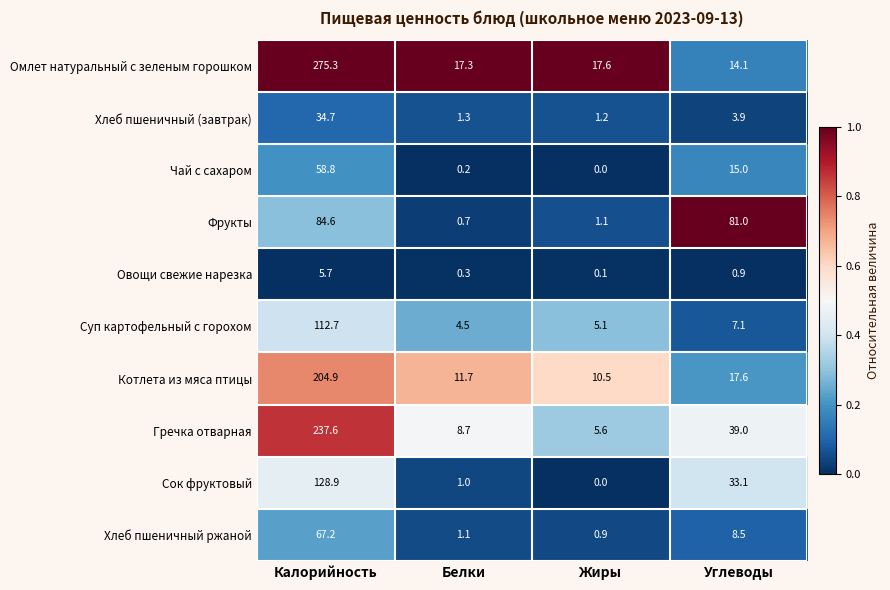

True or false: Фрукты has a value of 1.0 at Белки.

False